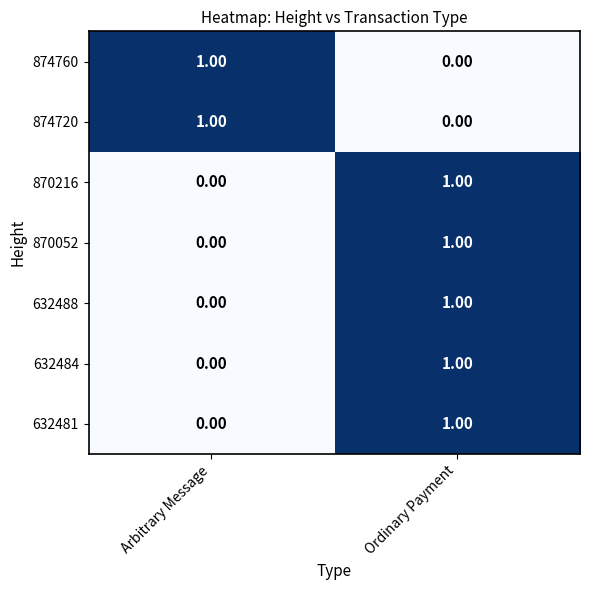

At which category is the sum across all series the highest?

Ordinary Payment